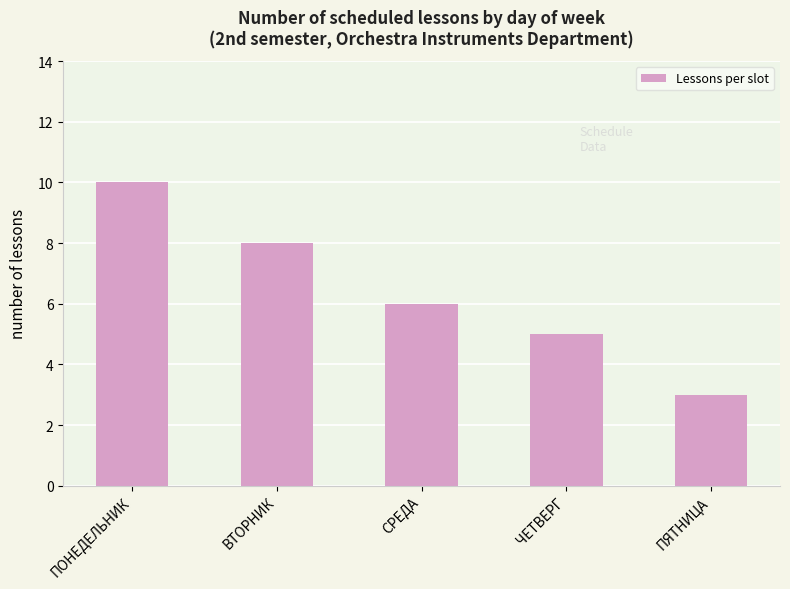

Reading right to left, transcribe all the data shown in this chart.

ПЯТНИЦА=3	ЧЕТВЕРГ=5	СРЕДА=6	ВТОРНИК=8	ПОНЕДЕЛЬНИК=10